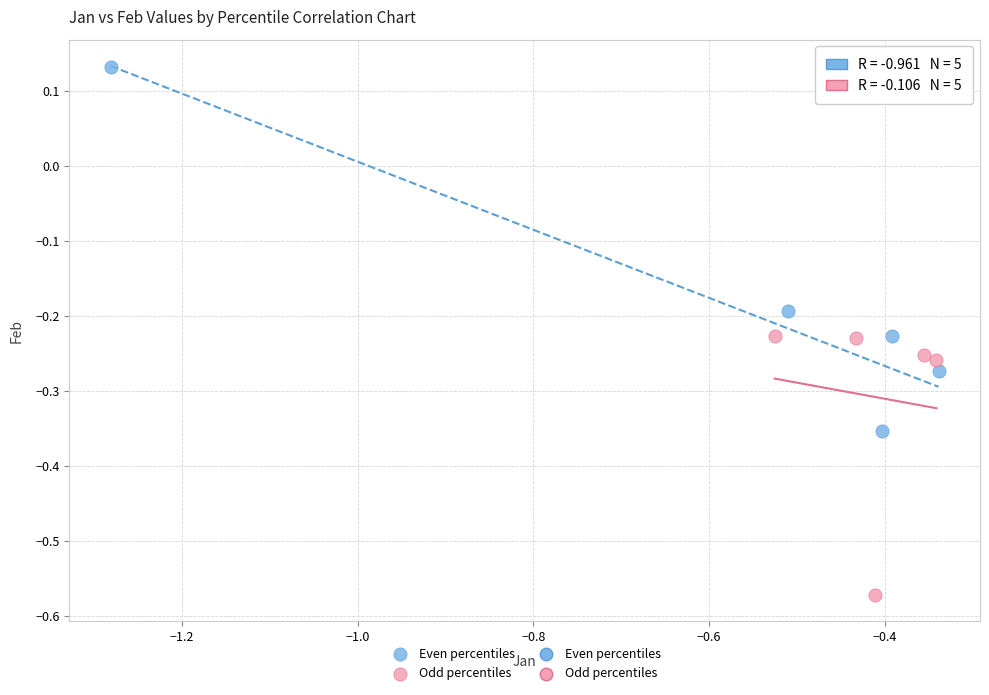

Which series contains the lowest Y value?

Odd percentiles